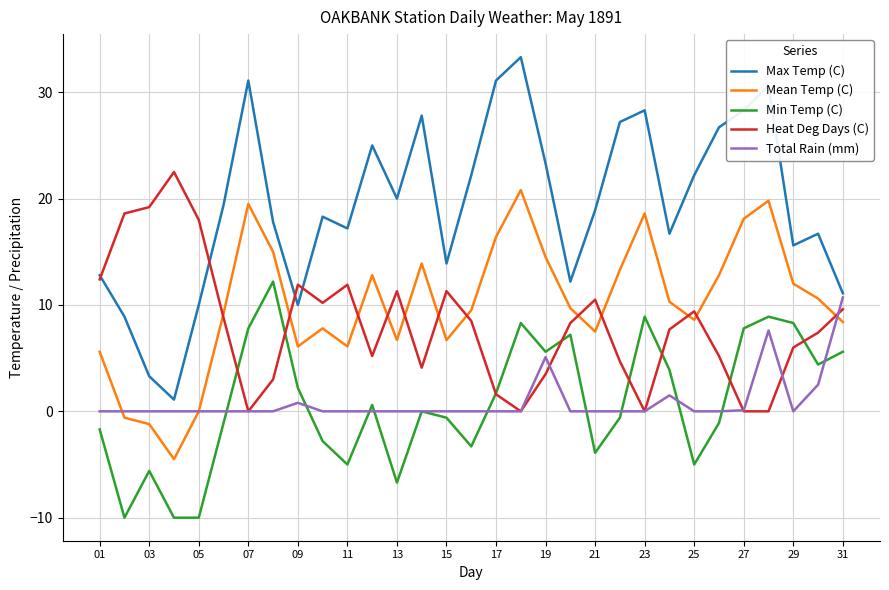

True or false: Mean Temp (C) and Max Temp (C) cross at least once.

False